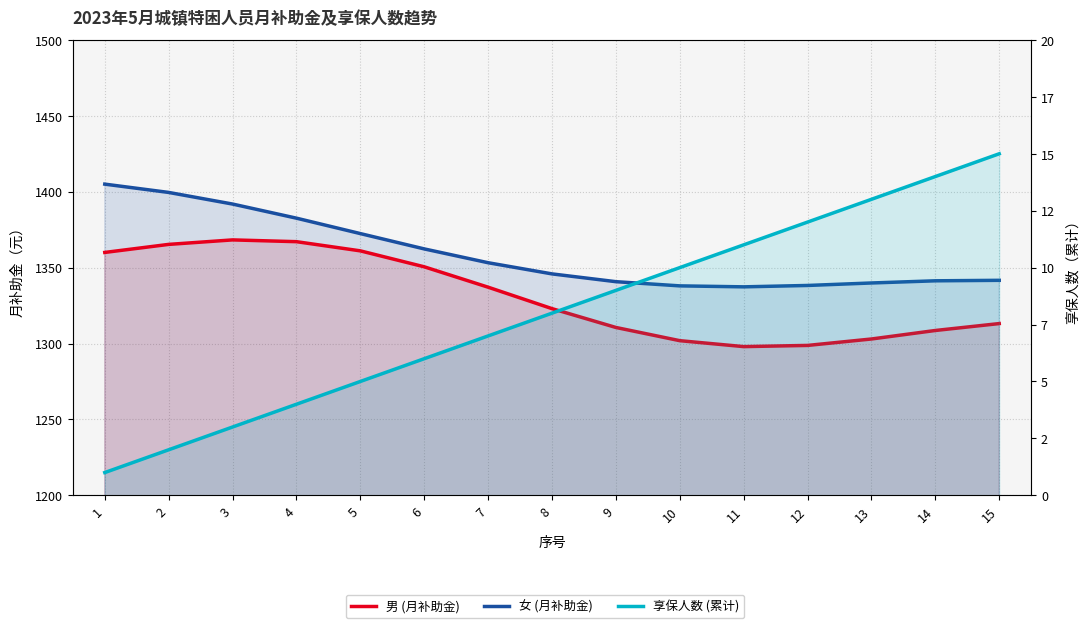

In 男 (月补助金), how many points are higher than both neighbors (excluding endpoints)?

1